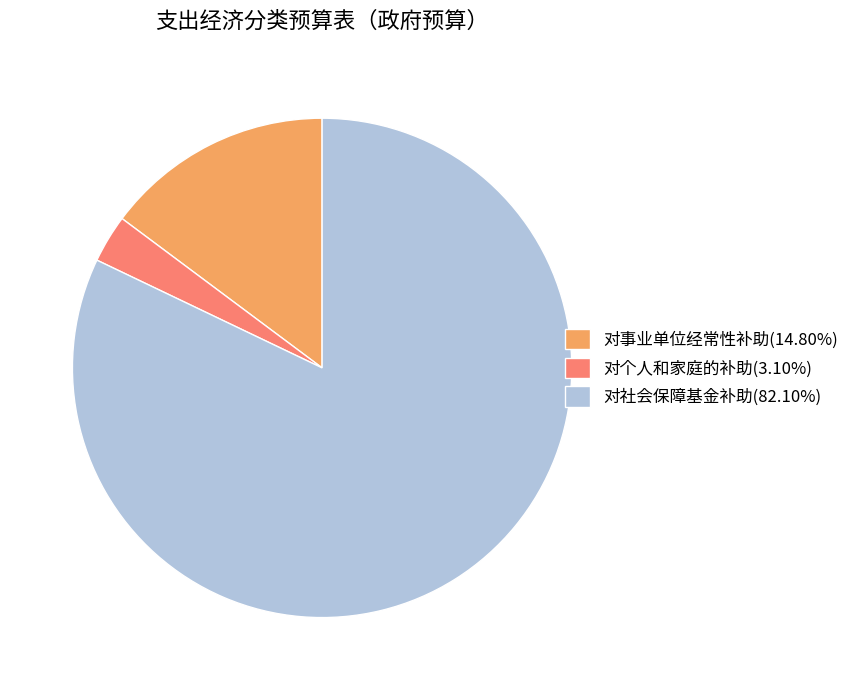

Do 对社会保障基金补助(82.10%) and 对个人和家庭的补助(3.10%) together represent more than half of the pie?

Yes